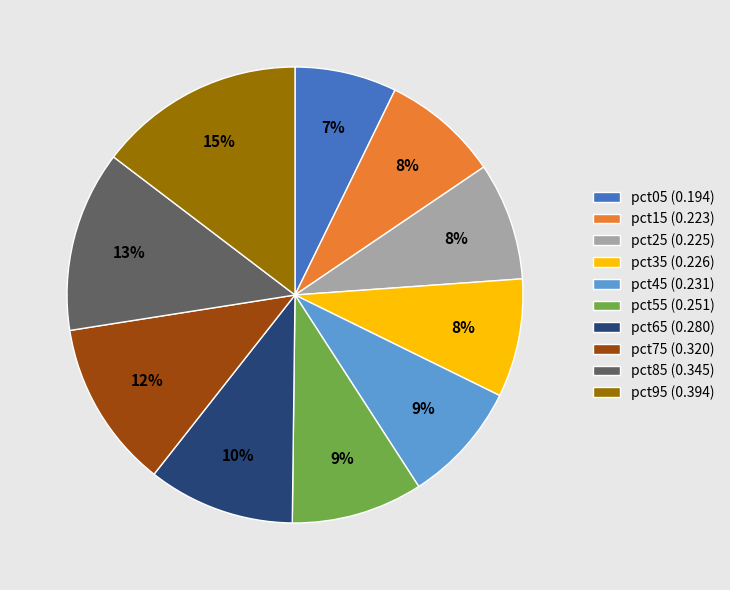

Is there a majority slice in this chart?

No